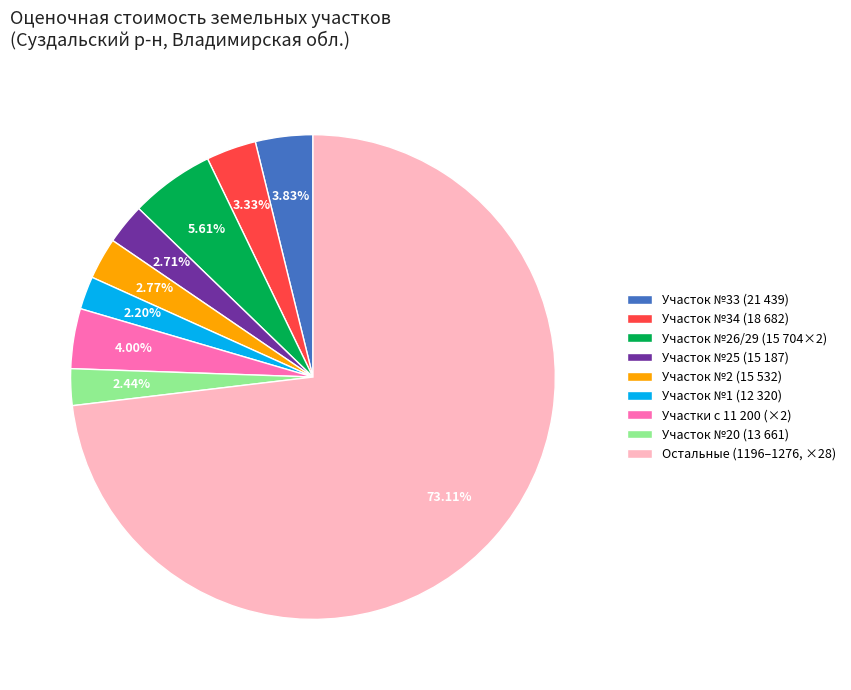

To the nearest percent, what is the difference between the largest and smallest slice percentages?

71%